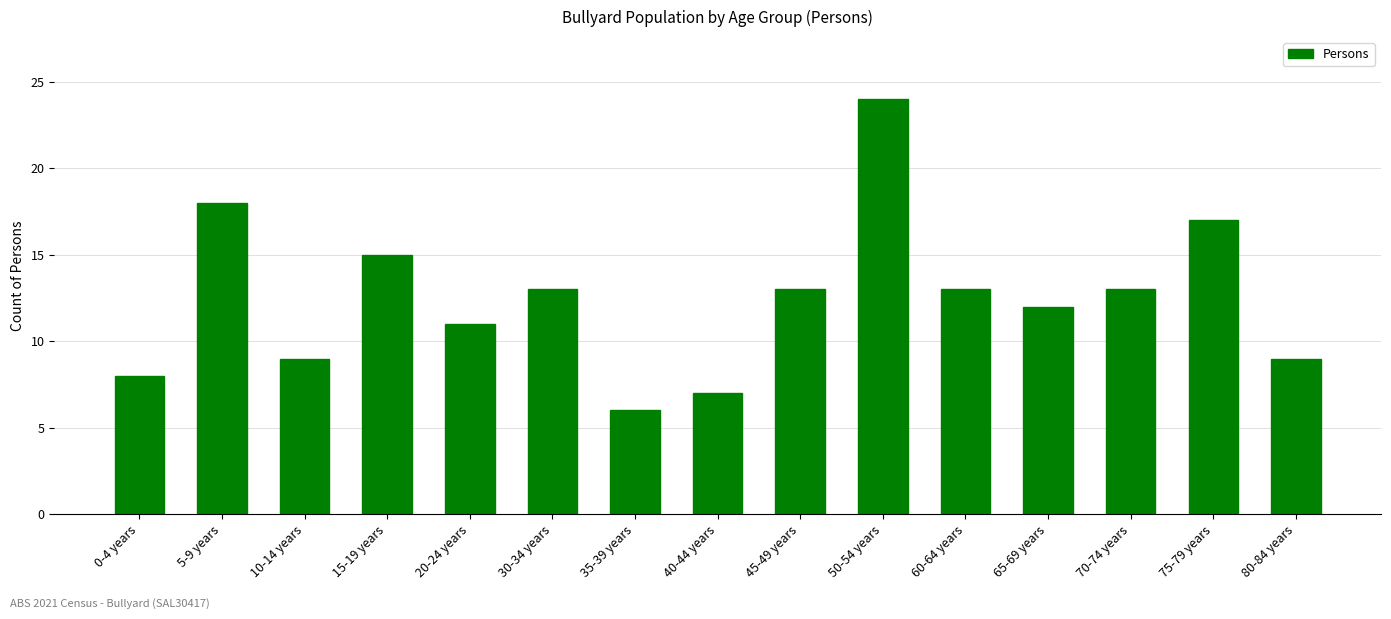

Between 70-74 years and 15-19 years, which is larger?

15-19 years